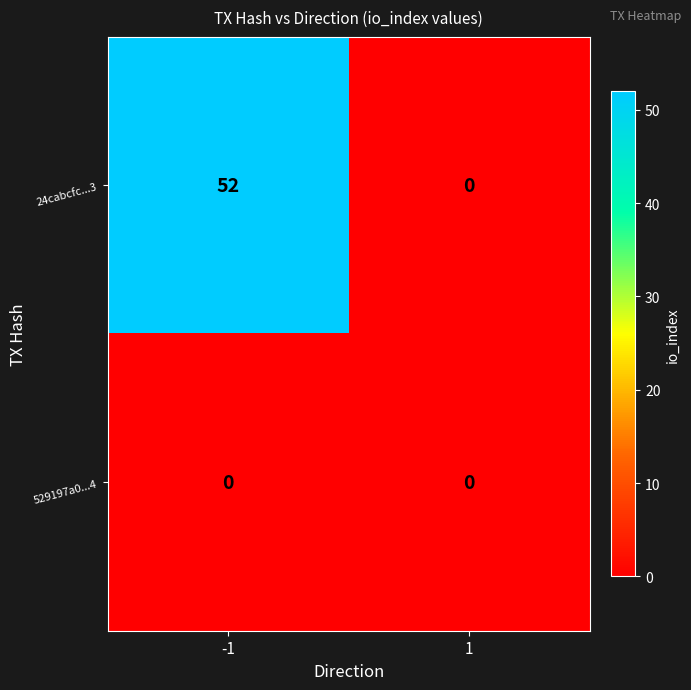

Rank the series by their average value, from highest to lowest.

24cabcfc...3, 529197a0...4